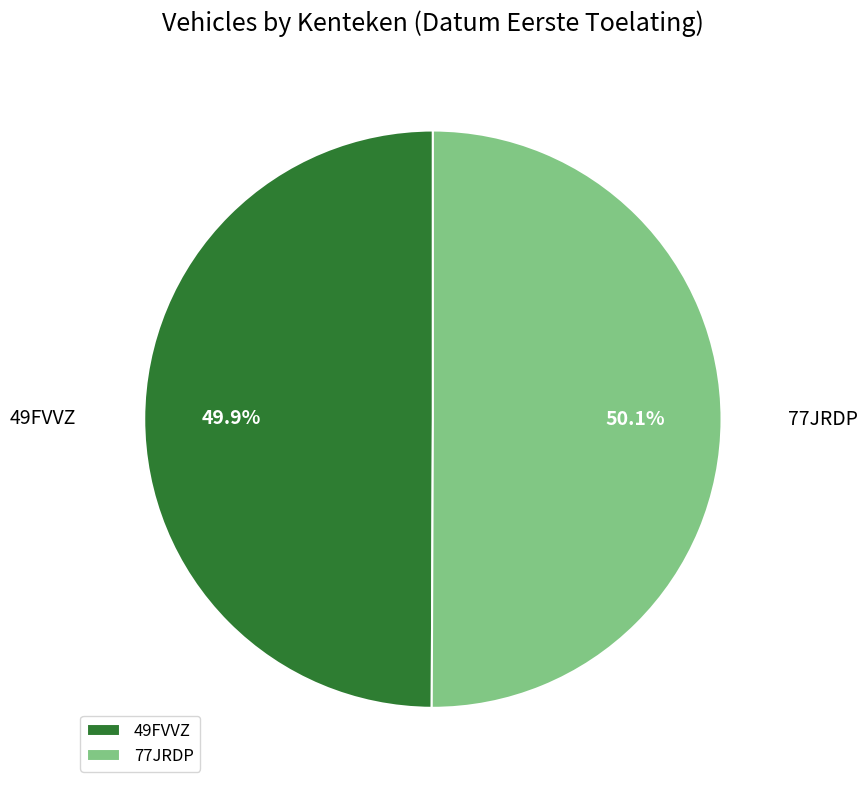

Is there a majority slice in this chart?

Yes